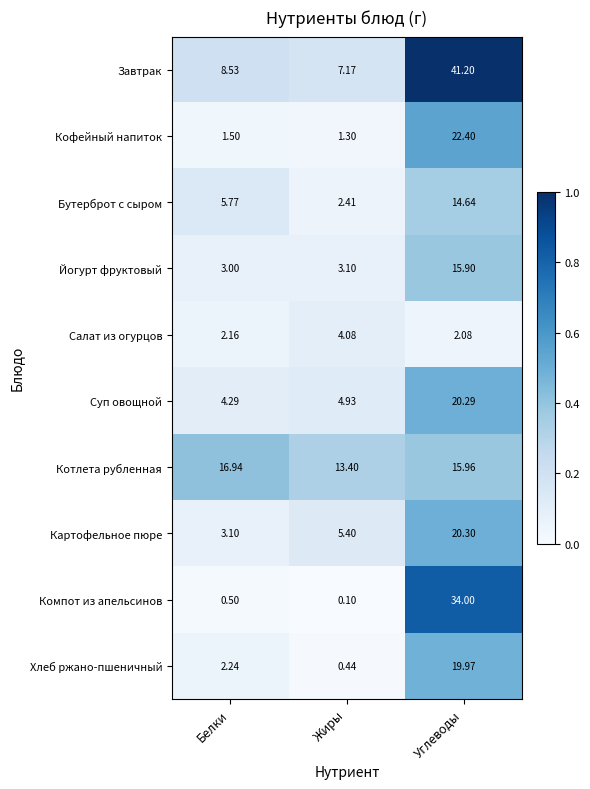

At which category is the sum across all series the highest?

Углеводы